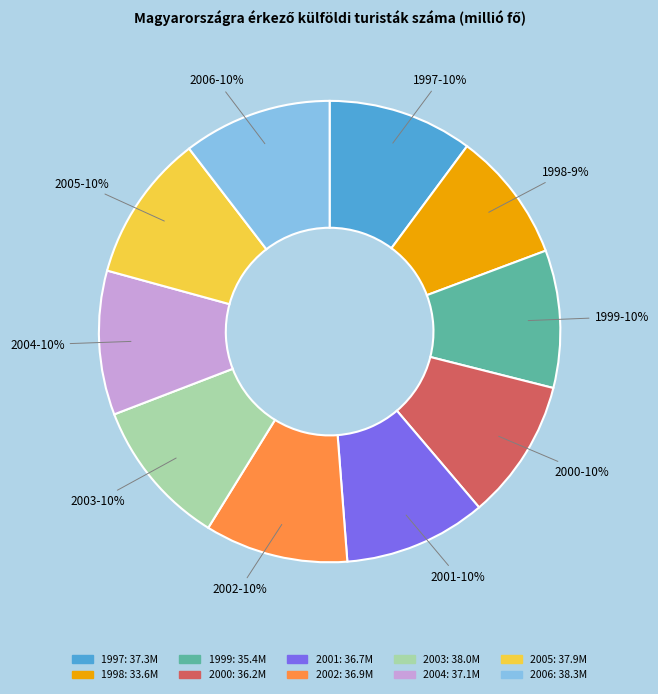

Do 2003 and 1998 together represent more than half of the pie?

No